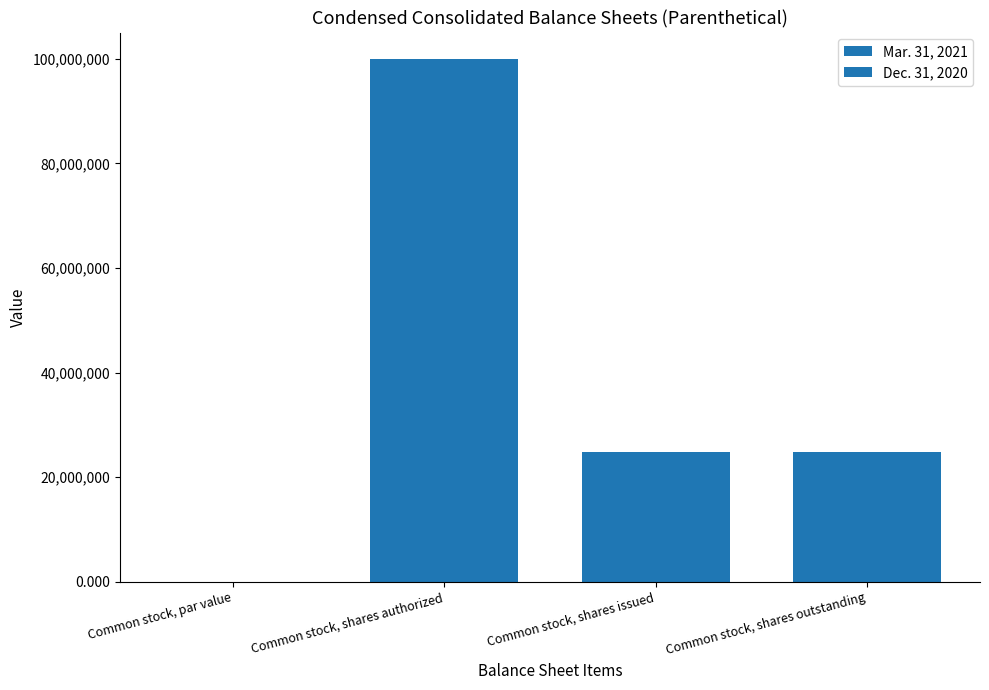

True or false: Mar. 31, 2021 has a value of 38998959.0 at Common stock, shares authorized.

False